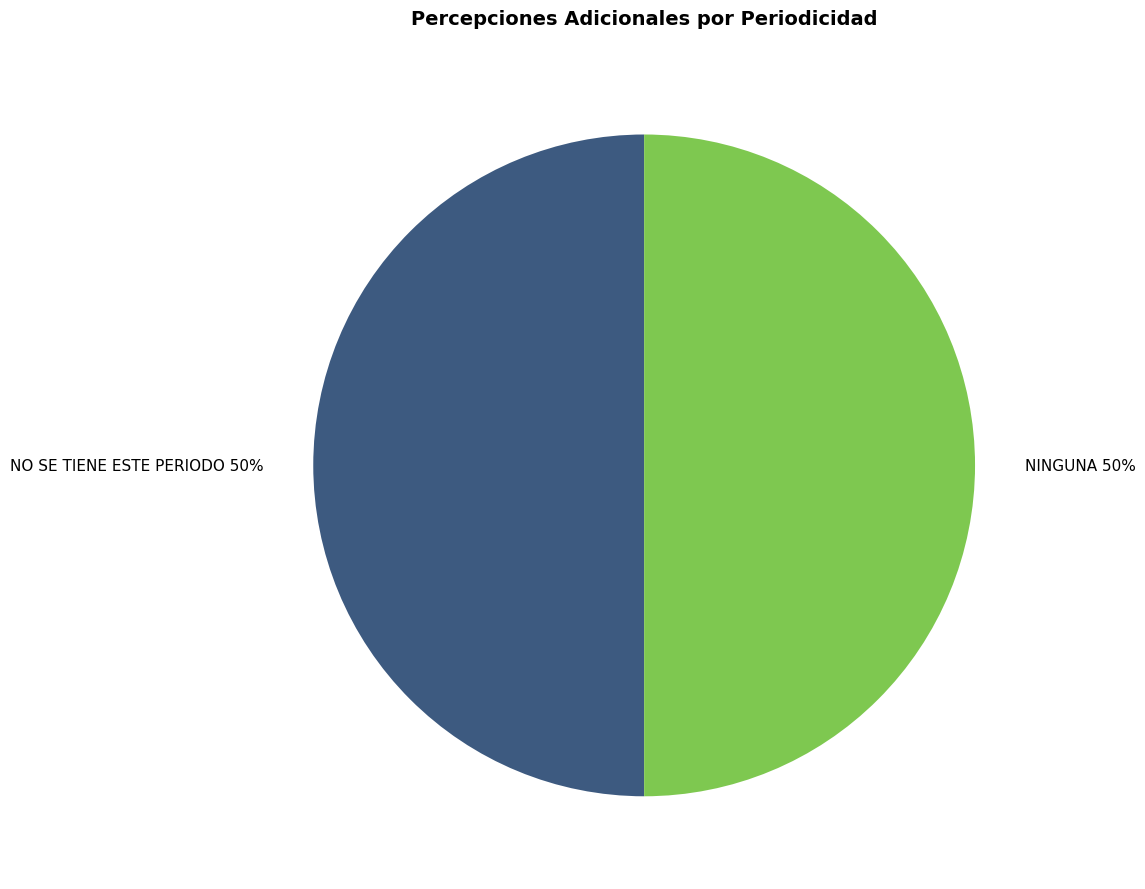

The NINGUNA slice represents 50% of the pie. True or false?

True